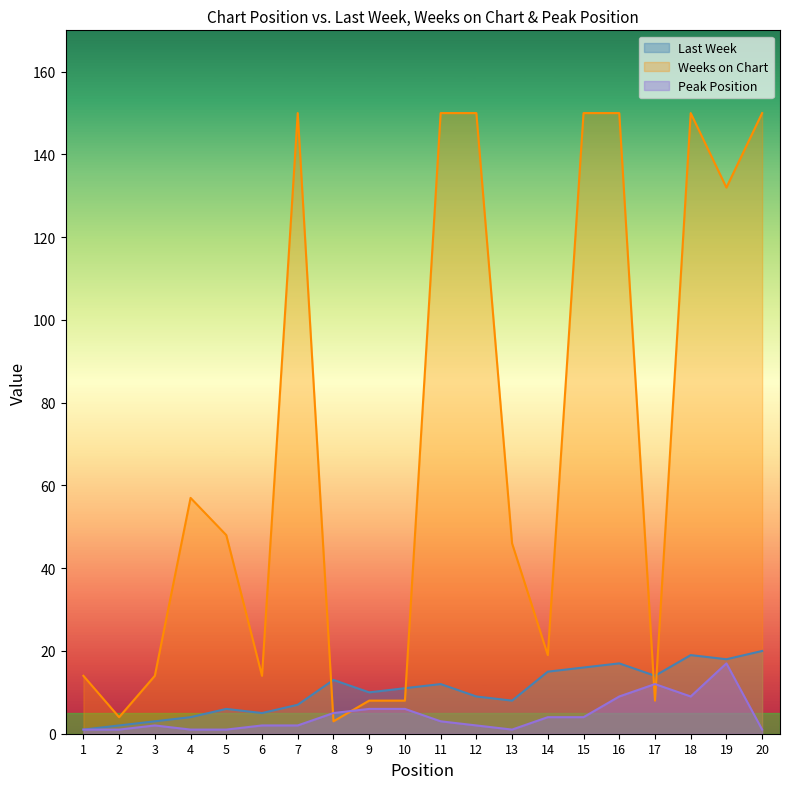

At which category does the chart reach its minimum across all series?

1